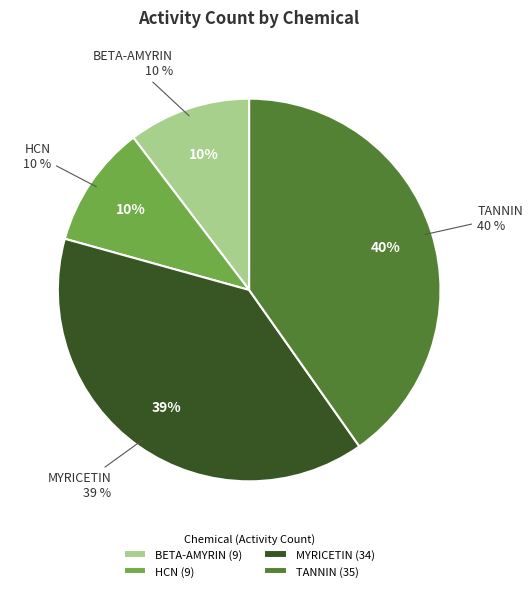

To the nearest percent, what is the difference between the largest and smallest slice percentages?

30%